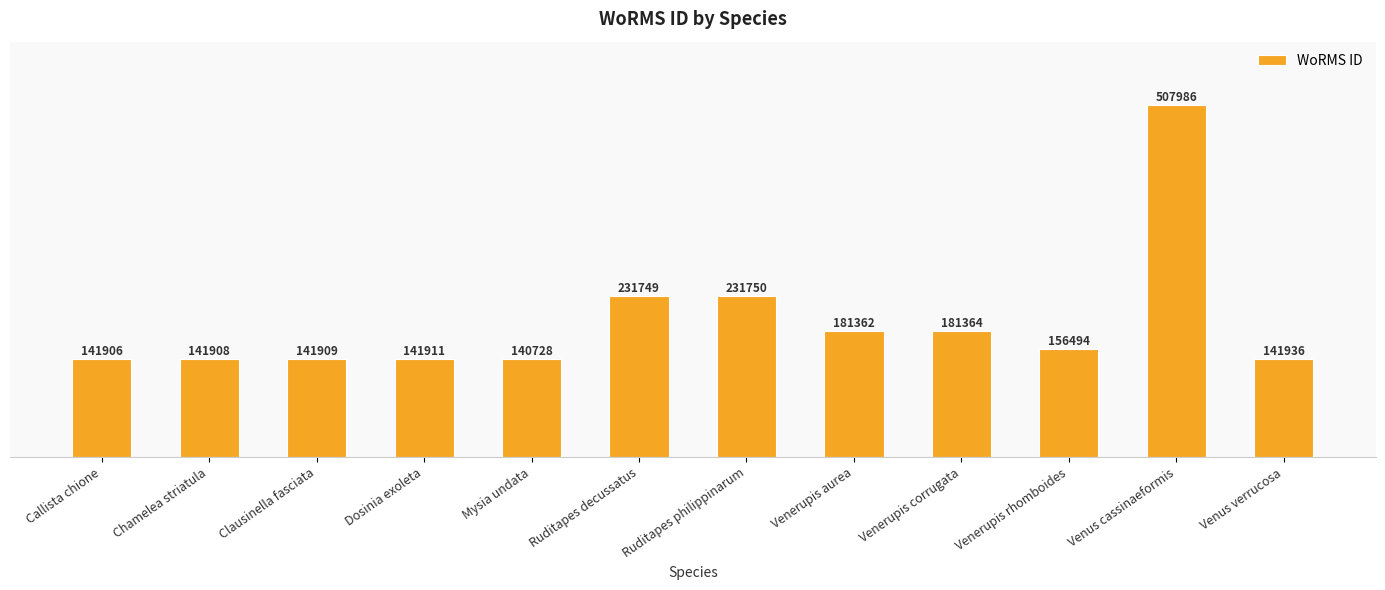

What is the sum of all values?

2341003